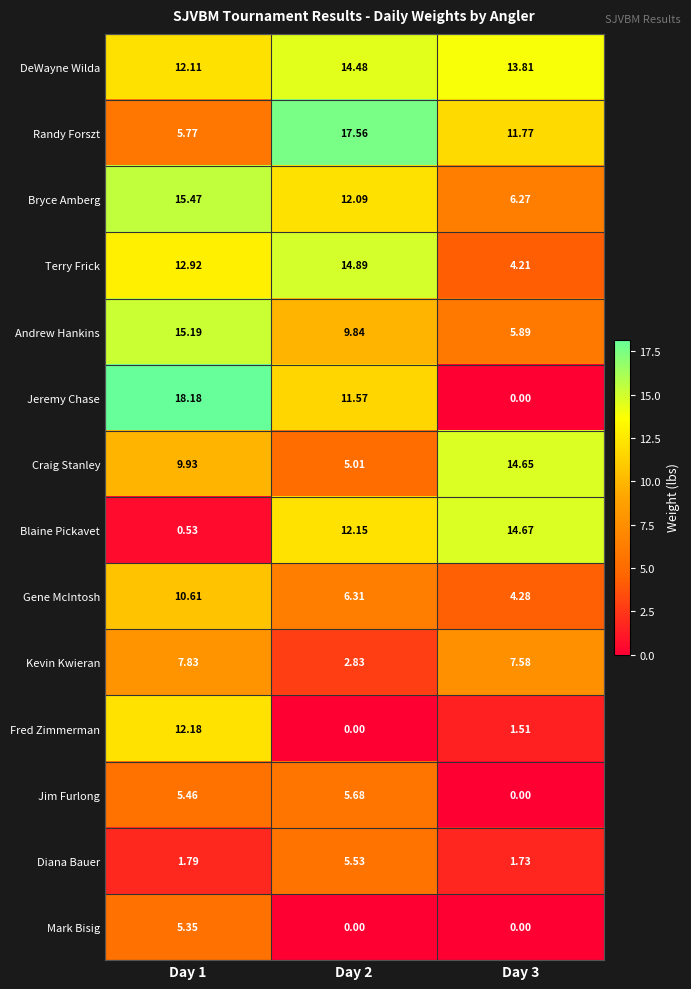

Which series has the largest range (max minus min)?

Jeremy Chase